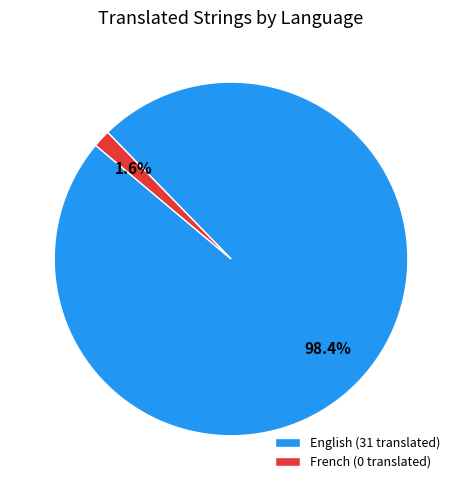

To the nearest percent, what is the difference between the largest and smallest slice percentages?

97%